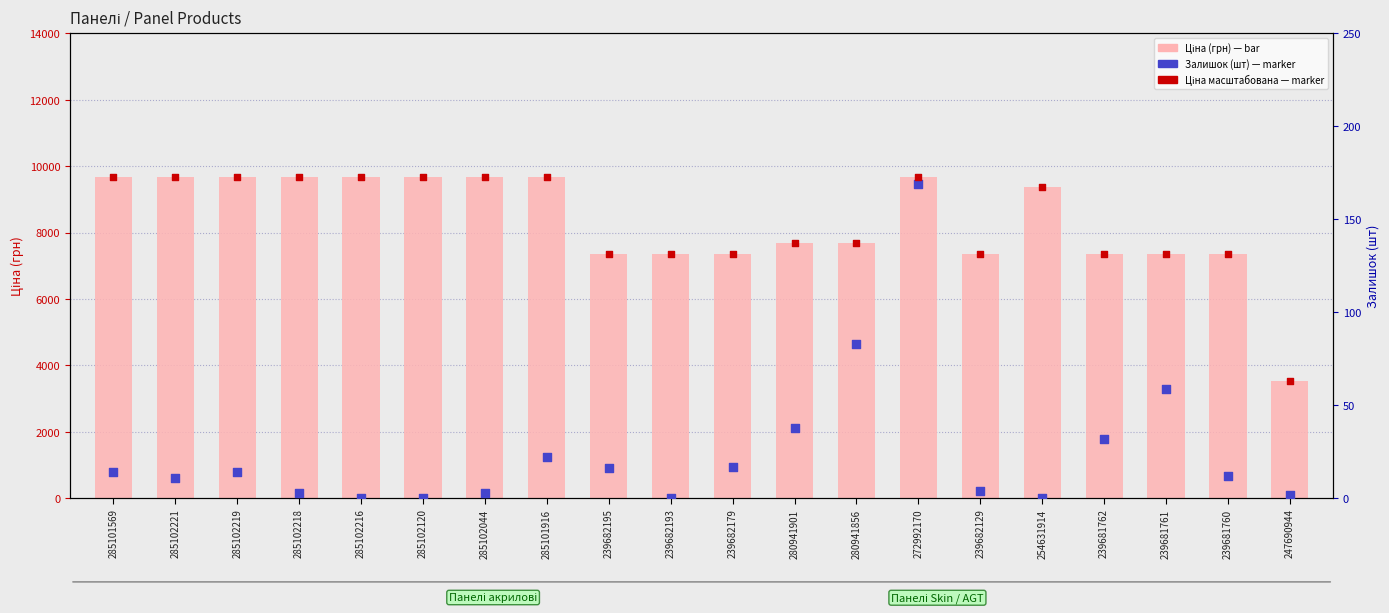

At how many categories does at least one series exceed 5778?

19